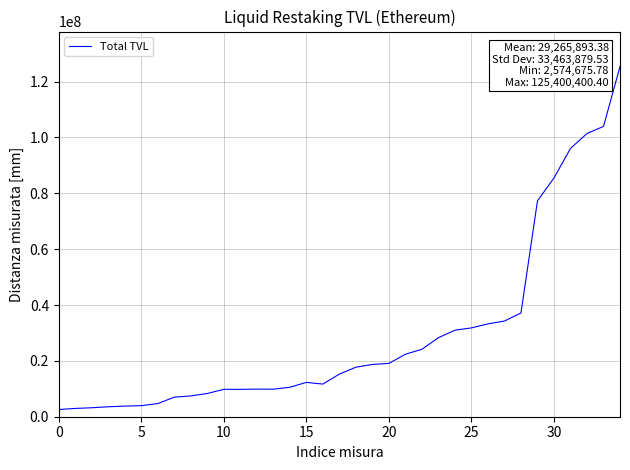

What is the difference between the maximum and minimum values?

122825724.6